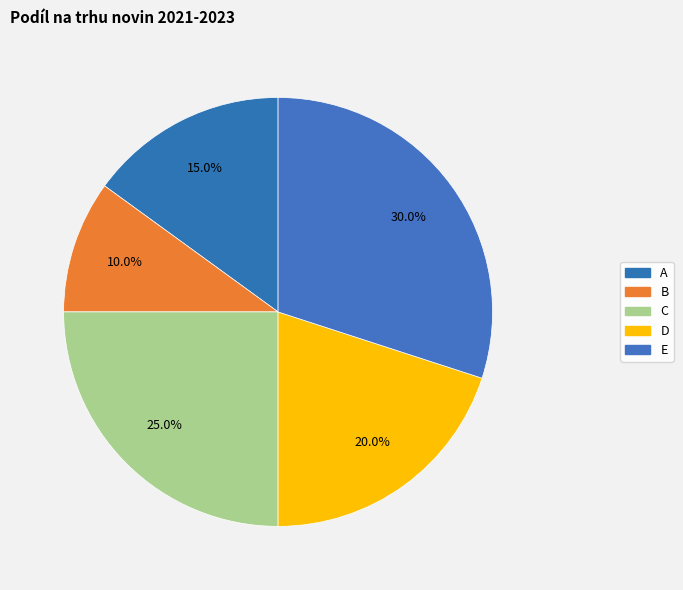

Is it true that A is 15% of the pie?

True